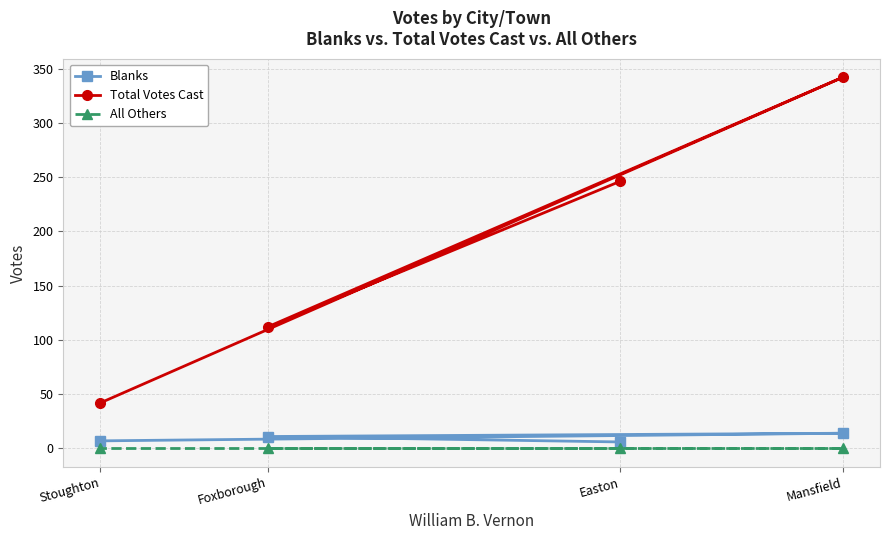

Reading left to right, what are all the values shown in this chart?

Blanks: Easton=6	Foxborough=11	Mansfield=14	Stoughton=7
Total Votes Cast: Easton=246	Foxborough=112	Mansfield=342	Stoughton=42
All Others: Easton=0	Foxborough=0	Mansfield=0	Stoughton=0